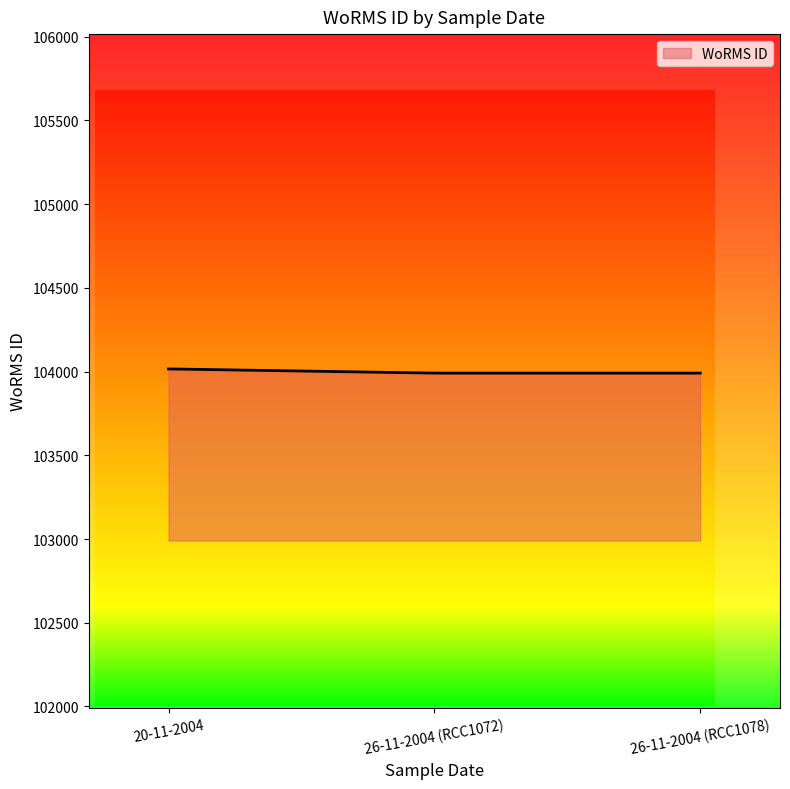

True or false: the data shows 103991 at 26-11-2004 (RCC1078).

True